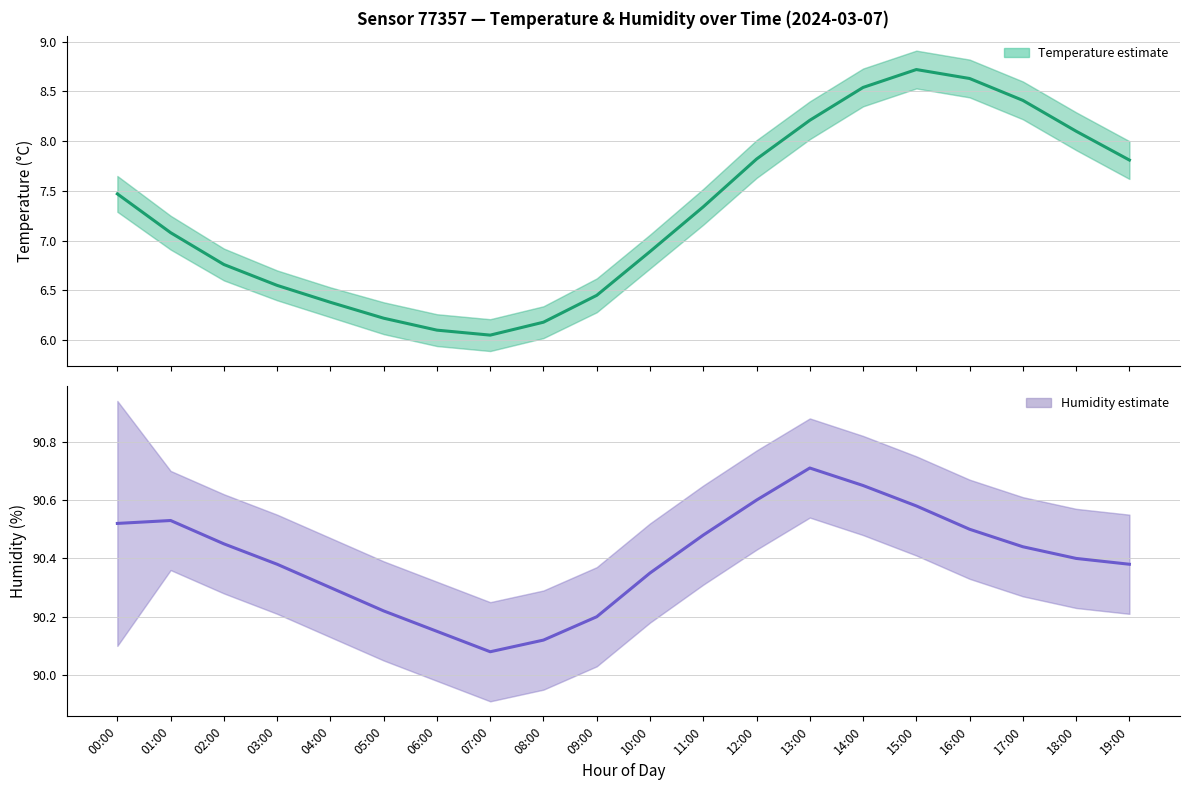

List the series in order of their overall mean, highest first.

humidity, temperature